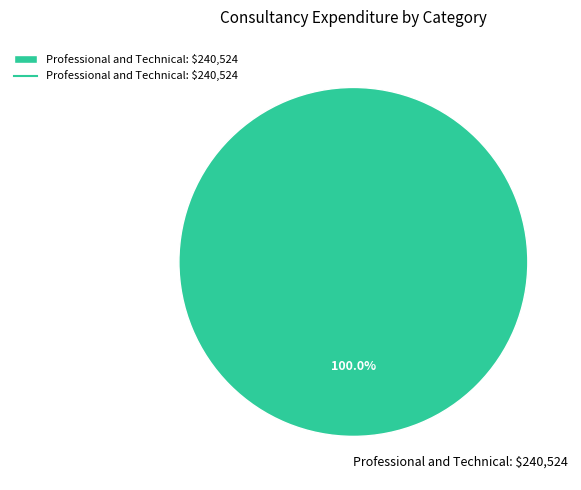

Rank the categories by value from lowest to highest.

Professional and Technical: $240,524